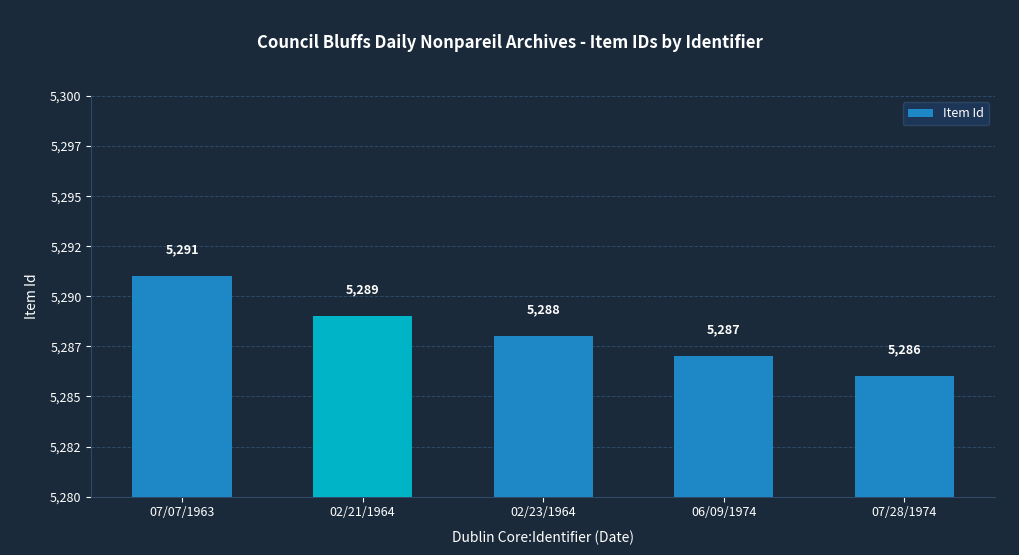

Are the bars horizontal?

No